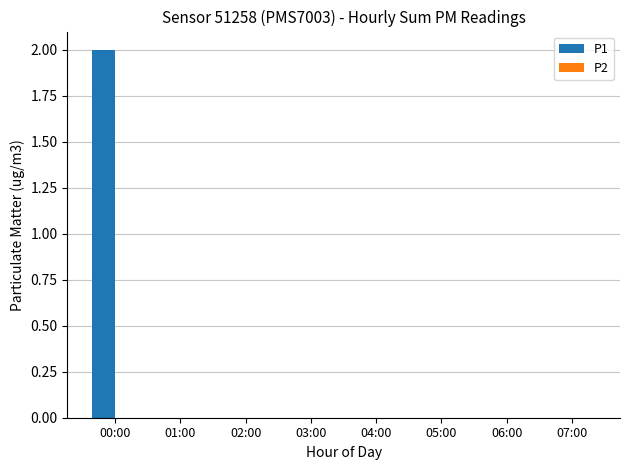

True or false: the data shows 0 at 03:00.

True